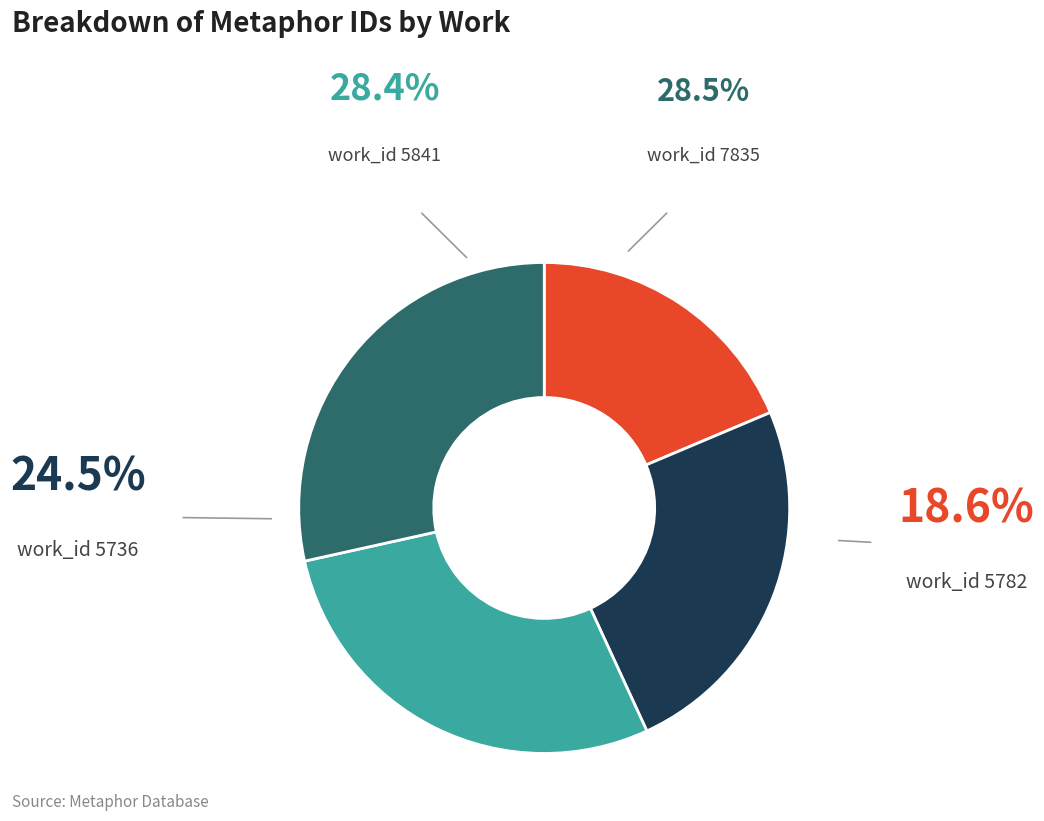

Is there a majority slice in this chart?

No